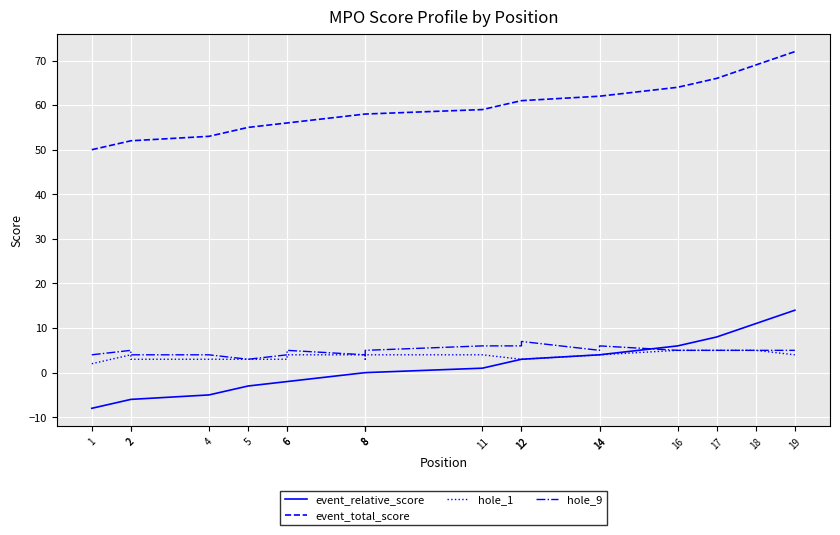

True or false: hole_1 has a value of 1 at 1.

False